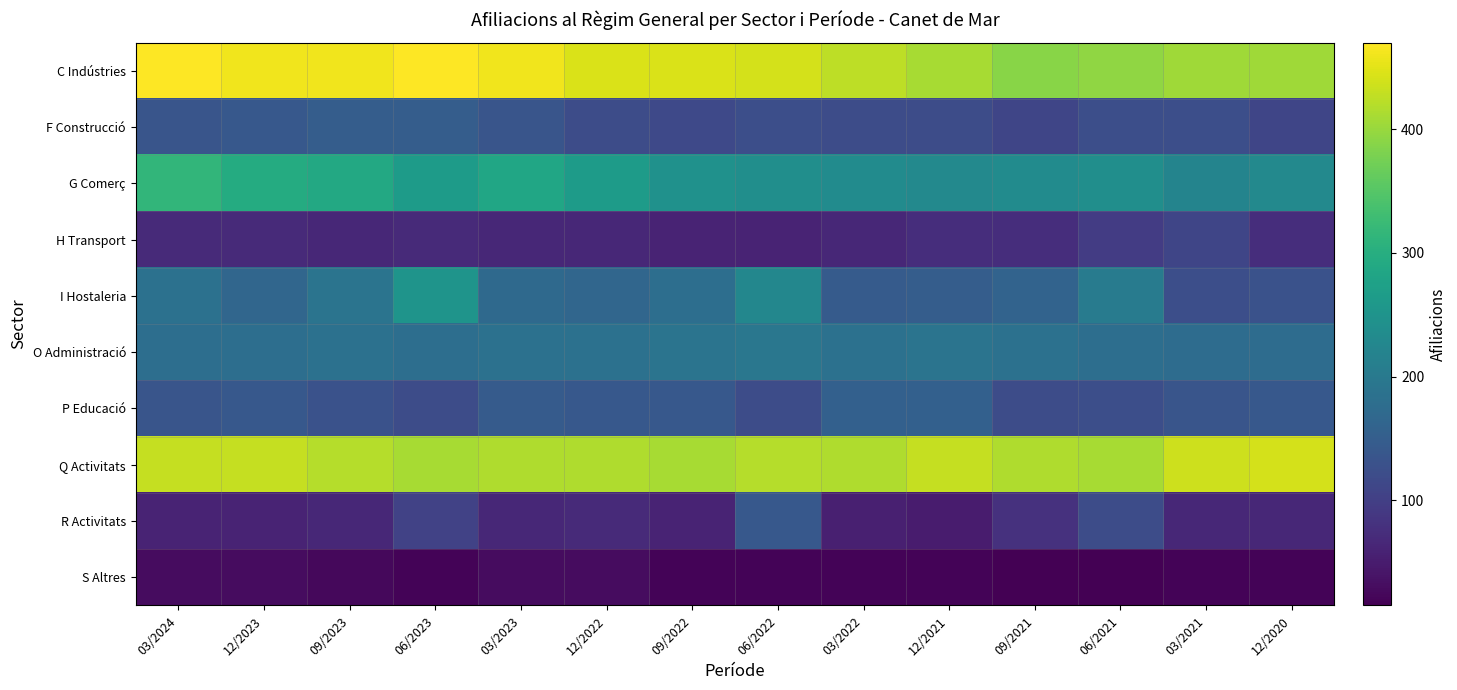

Reading right to left, what are all the values shown in this chart?

C Indústries: 12/2020=405	03/2021=405	06/2021=395	09/2021=390	12/2021=410	03/2022=425	06/2022=440	09/2022=445	12/2022=445	03/2023=460	06/2023=470	09/2023=460	12/2023=460	03/2024=470
F Construcció: 12/2020=110	03/2021=125	06/2021=125	09/2021=110	12/2021=120	03/2022=120	06/2022=125	09/2022=115	12/2022=120	03/2023=135	06/2023=150	09/2023=150	12/2023=140	03/2024=135
G Comerç: 12/2020=230	03/2021=220	06/2021=240	09/2021=235	12/2021=230	03/2022=235	06/2022=240	09/2022=245	12/2022=265	03/2023=285	06/2023=265	09/2023=290	12/2023=295	03/2024=315
H Transport: 12/2020=75	03/2021=110	06/2021=95	09/2021=75	12/2021=75	03/2022=65	06/2022=60	09/2022=60	12/2022=65	03/2023=65	06/2023=70	09/2023=65	12/2023=70	03/2024=70
I Hostaleria: 12/2020=130	03/2021=125	06/2021=205	09/2021=160	12/2021=150	03/2022=145	06/2022=225	09/2022=180	12/2022=165	03/2023=170	06/2023=250	09/2023=190	12/2023=165	03/2024=185
O Administració: 12/2020=175	03/2021=175	06/2021=180	09/2021=185	12/2021=190	03/2022=185	06/2022=195	09/2022=190	12/2022=185	03/2023=185	06/2023=180	09/2023=185	12/2023=180	03/2024=180
P Educació: 12/2020=140	03/2021=135	06/2021=125	09/2021=120	12/2021=155	03/2022=155	06/2022=120	09/2022=140	12/2022=140	03/2023=145	06/2023=120	09/2023=130	12/2023=140	03/2024=135
Q Activitats: 12/2020=440	03/2021=435	06/2021=410	09/2021=415	12/2021=430	03/2022=415	06/2022=420	09/2022=410	12/2022=415	03/2023=415	06/2023=410	09/2023=420	12/2023=430	03/2024=430
R Activitats: 12/2020=65	03/2021=65	06/2021=120	09/2021=80	12/2021=50	03/2022=55	06/2022=140	09/2022=60	12/2022=70	03/2023=65	06/2023=105	09/2023=65	12/2023=60	03/2024=60
S Altres: 12/2020=20	03/2021=20	06/2021=15	09/2021=15	12/2021=20	03/2022=20	06/2022=20	09/2022=20	12/2022=30	03/2023=30	06/2023=20	09/2023=25	12/2023=30	03/2024=30